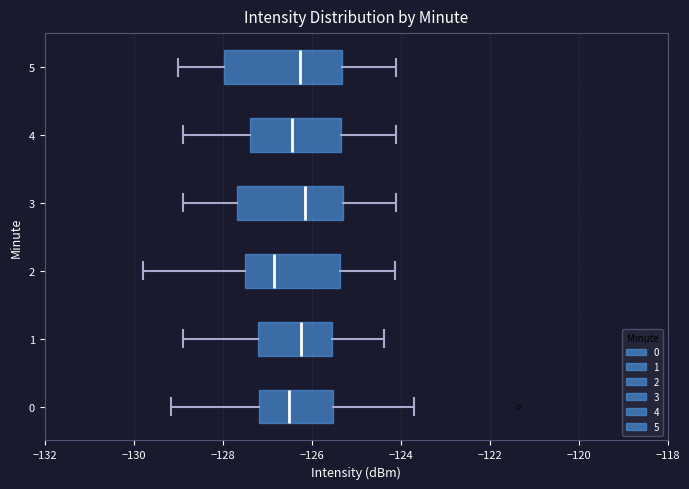

Reading bottom to top, transcribe this box plot: for each box, give where its median line is, the range the box spans, and where its two whiskers end, as read against the x-axis. The values are not printed on the chart, so give them approximately, as read against the axis.

0: median -126.6, box -127.2 to -125.6, whiskers -129.2 to -123.6
1: median -126.2, box -127.2 to -125.6, whiskers -128.8 to -124.4
2: median -126.8, box -127.4 to -125.4, whiskers -129.8 to -124.2
3: median -126.2, box -127.6 to -125.2, whiskers -128.8 to -124.0
4: median -126.4, box -127.4 to -125.4, whiskers -128.8 to -124.0
5: median -126.2, box -128.0 to -125.4, whiskers -129.0 to -124.0